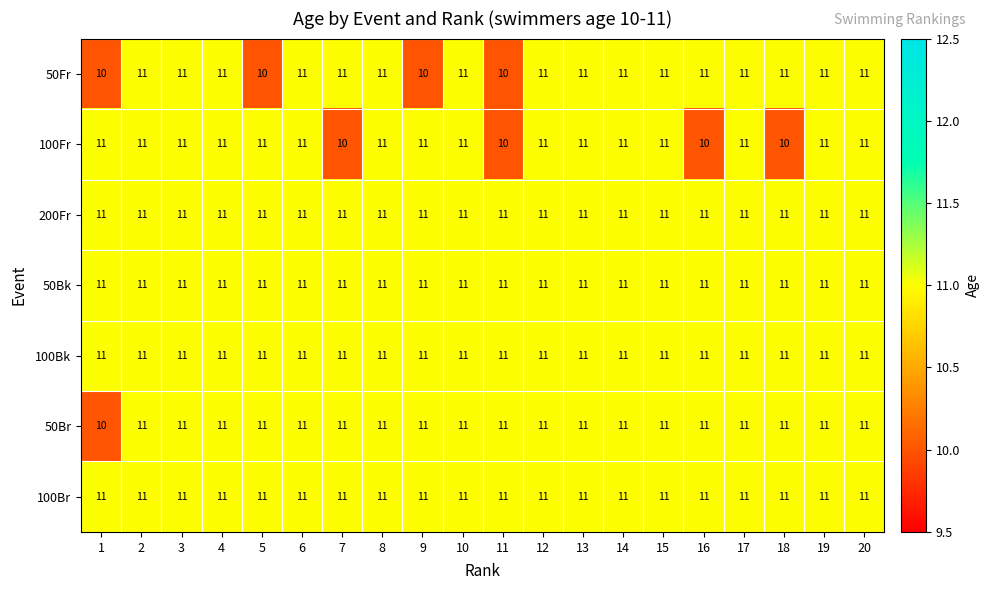

The value of 100Fr at 16 is 6. True or false?

False